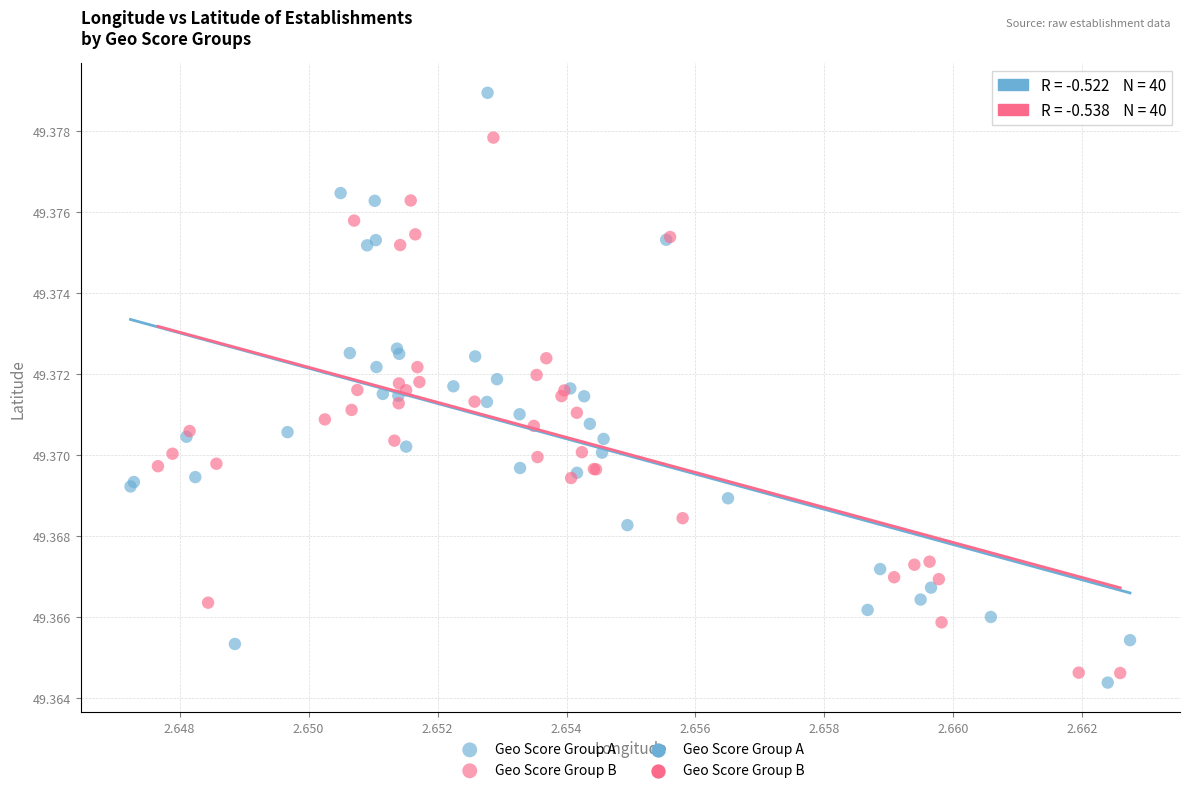

Which series reaches the minimum Y coordinate?

Geo Score Group A